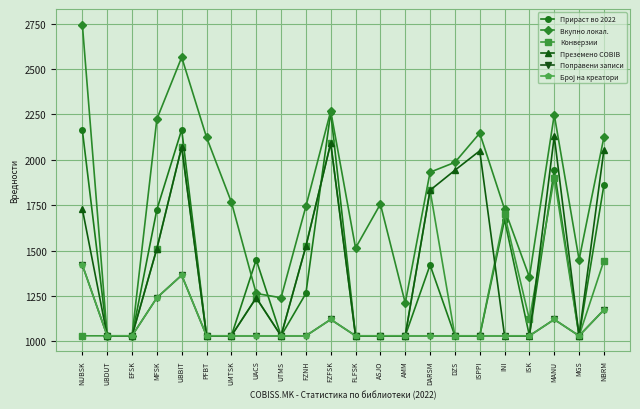

What is the label of the 18th point from the left?

INI